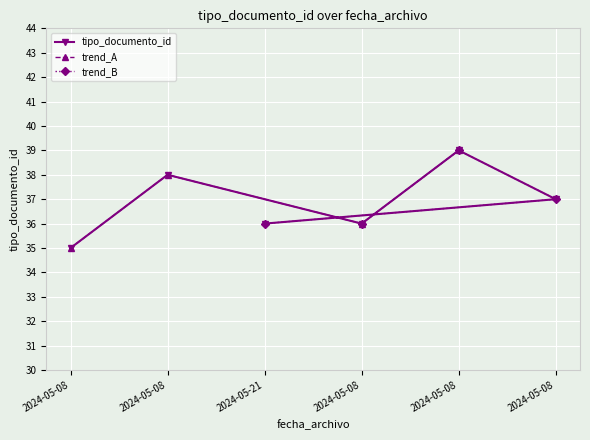

Reading left to right, list all the values displayed in this chart.

2024-05-08=35	2024-05-08=38	2024-05-21=36	2024-05-08=36	2024-05-08=39	2024-05-08=37